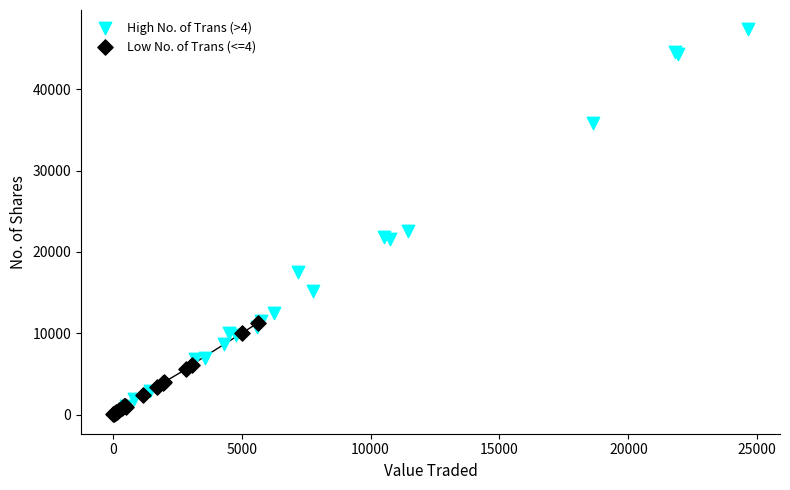

What are all the series names shown in the legend?

High No. of Trans (>4), Low No. of Trans (<=4)